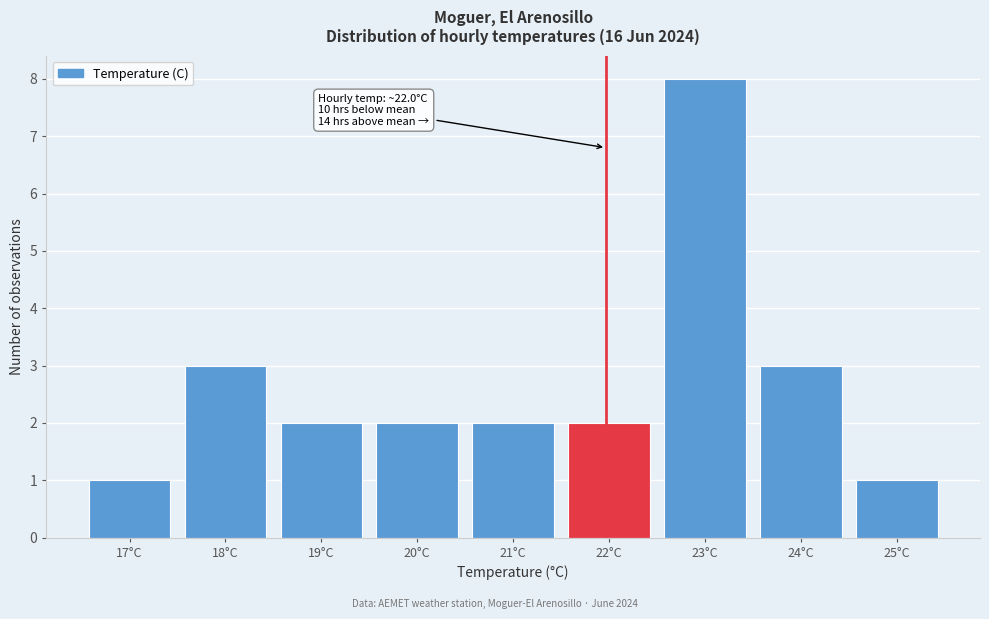

Reading left to right, what are all the values shown in this chart?

17°C=1	18°C=3	19°C=2	20°C=2	21°C=2	22°C=2	23°C=8	24°C=3	25°C=1